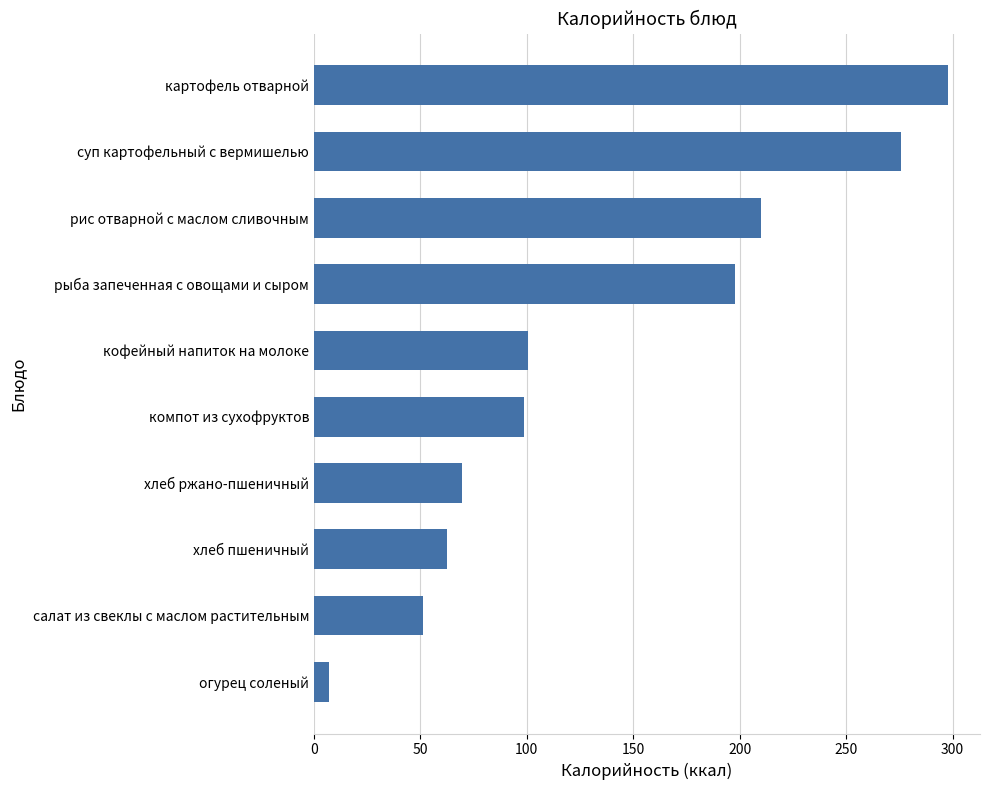

What is the change in value from салат из свеклы с маслом растительным to картофель отварной?

+246.6